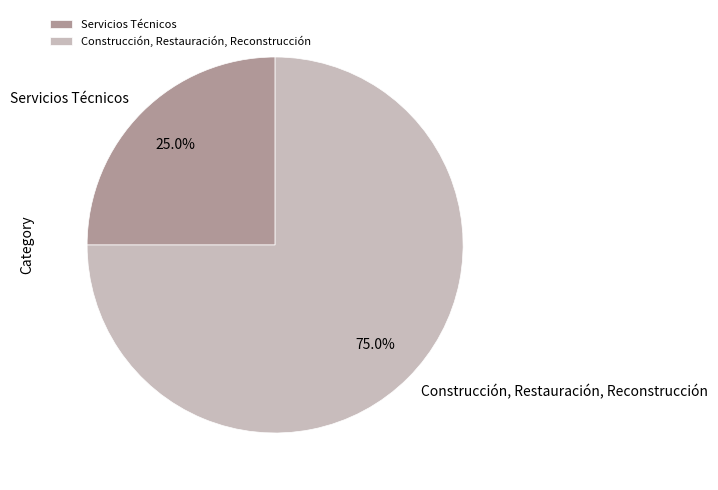

The Servicios Técnicos slice represents 25% of the pie. True or false?

True